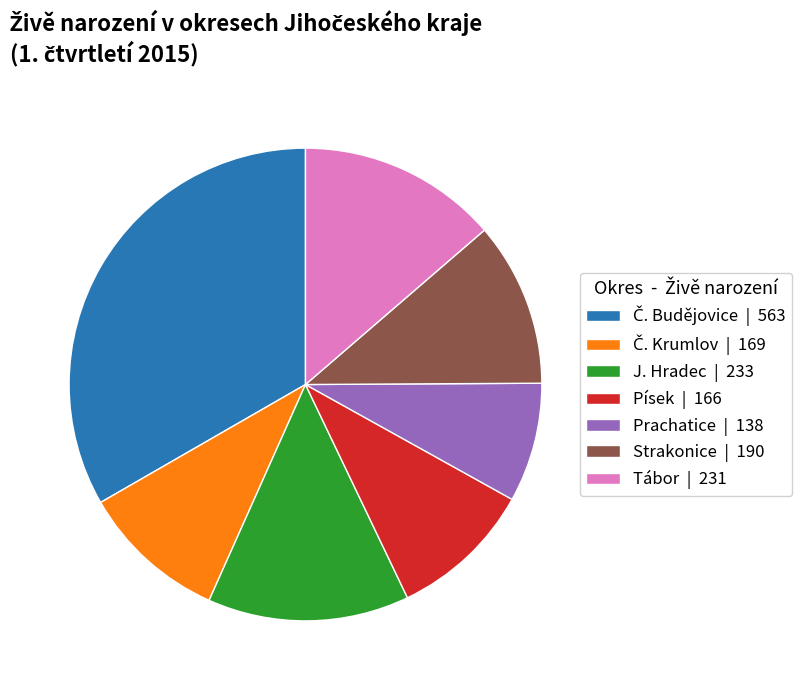

True or false: J. Hradec | 233 accounts for 9% of the total.

False